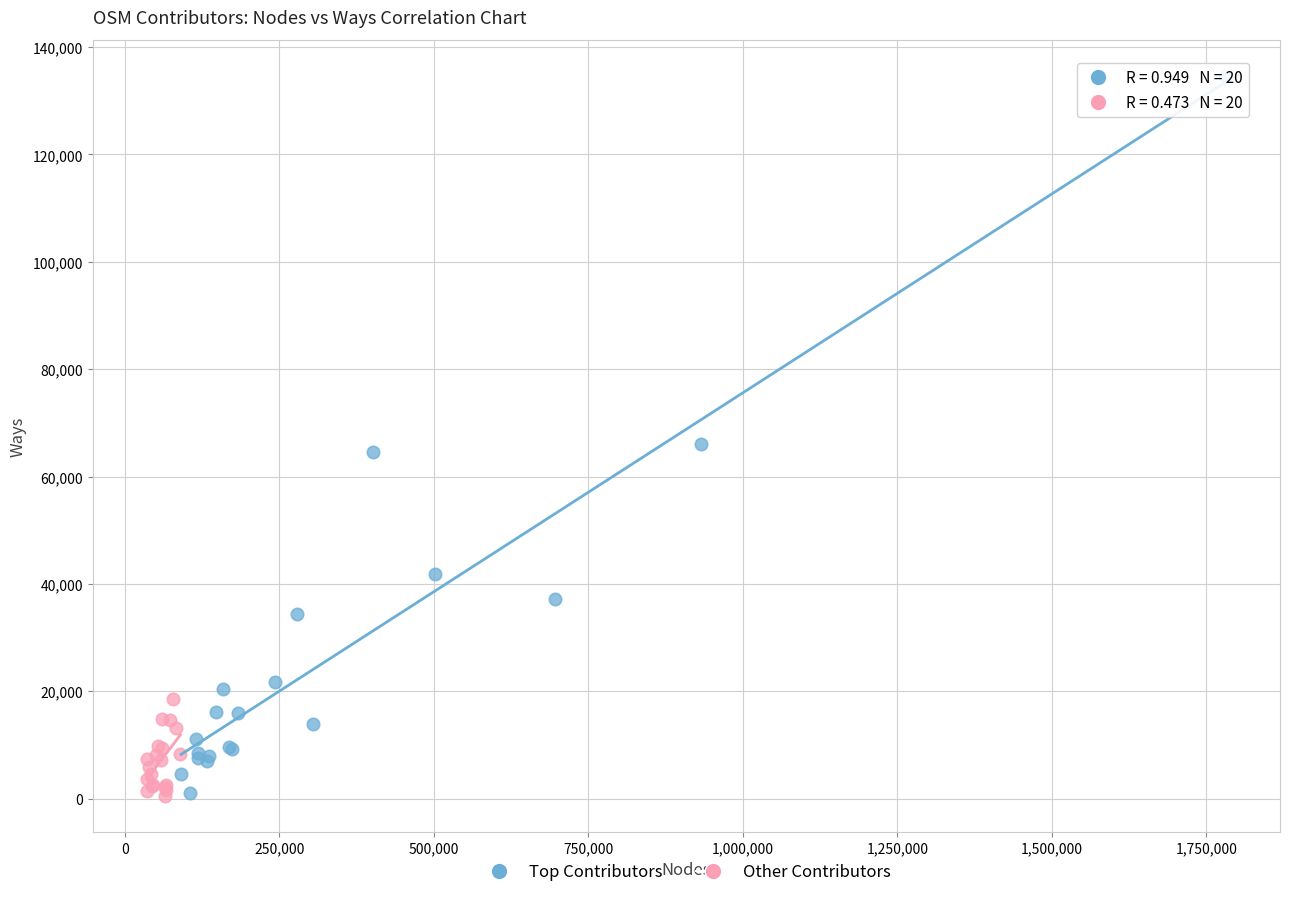

What are all the series names shown in the legend?

Top Contributors, Other Contributors